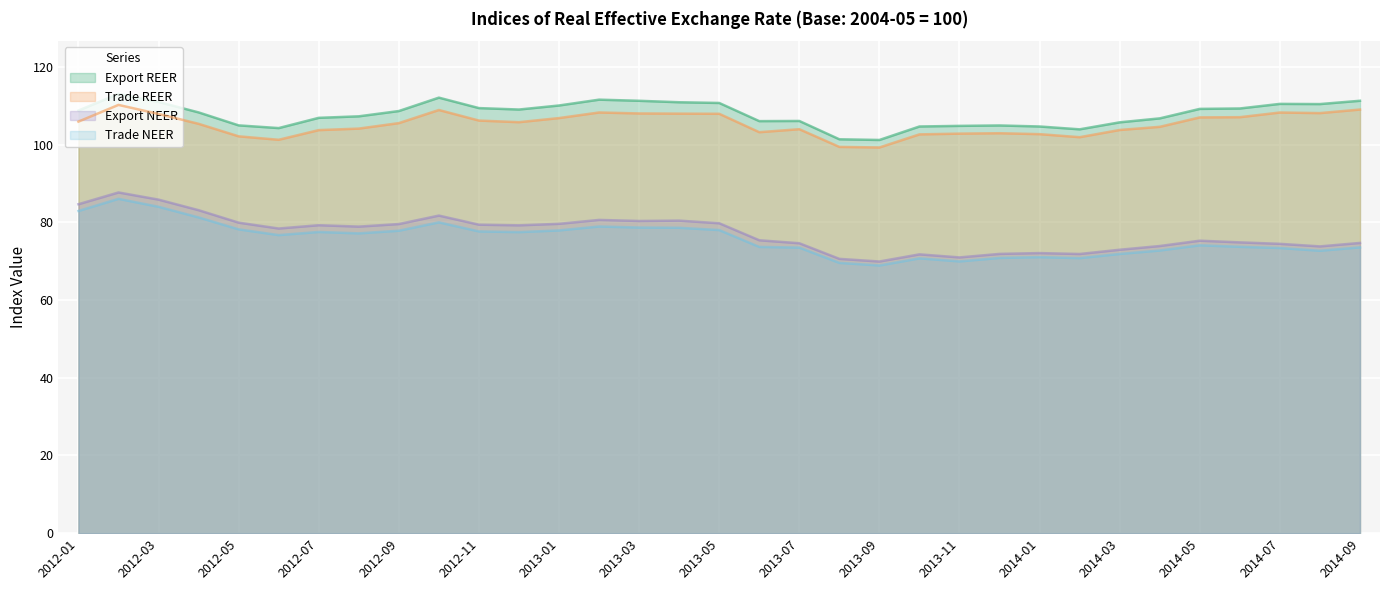

Does the chart display data point markers on the line(s)?

No